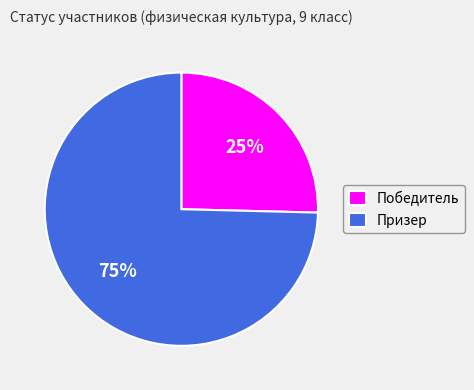

The Призер slice represents 75% of the pie. True or false?

True